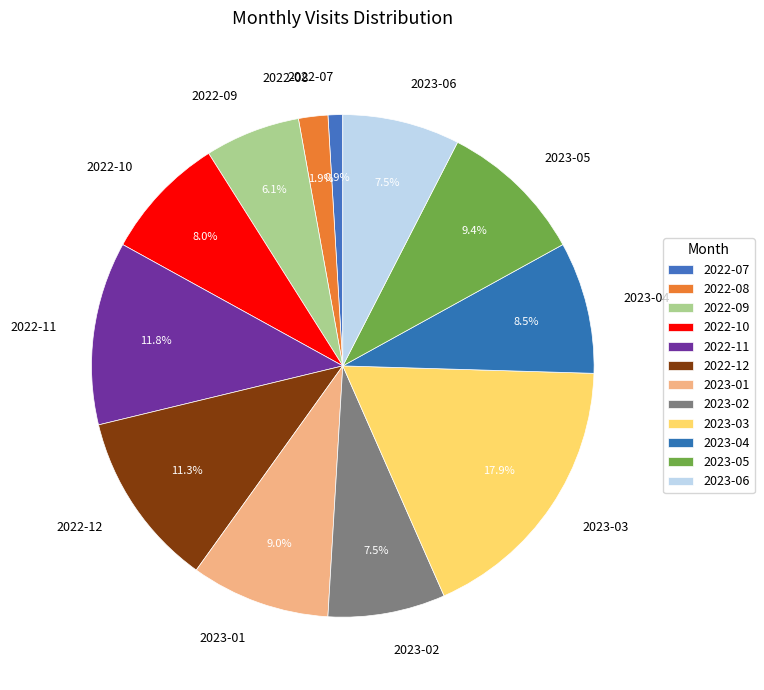

To the nearest percent, what is the difference between the largest and smallest slice percentages?

17%